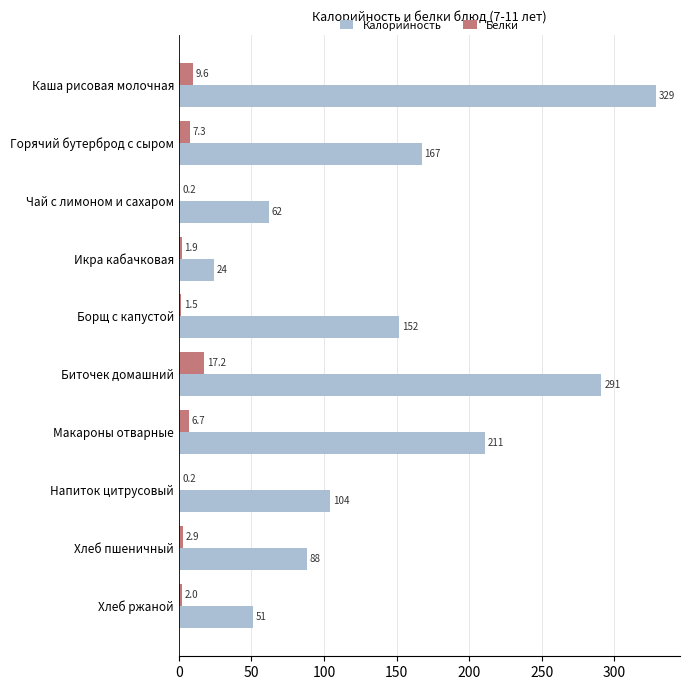

Is the value of Белки at Хлеб пшеничный greater than the value of Калорийность at Хлеб ржаной?

No